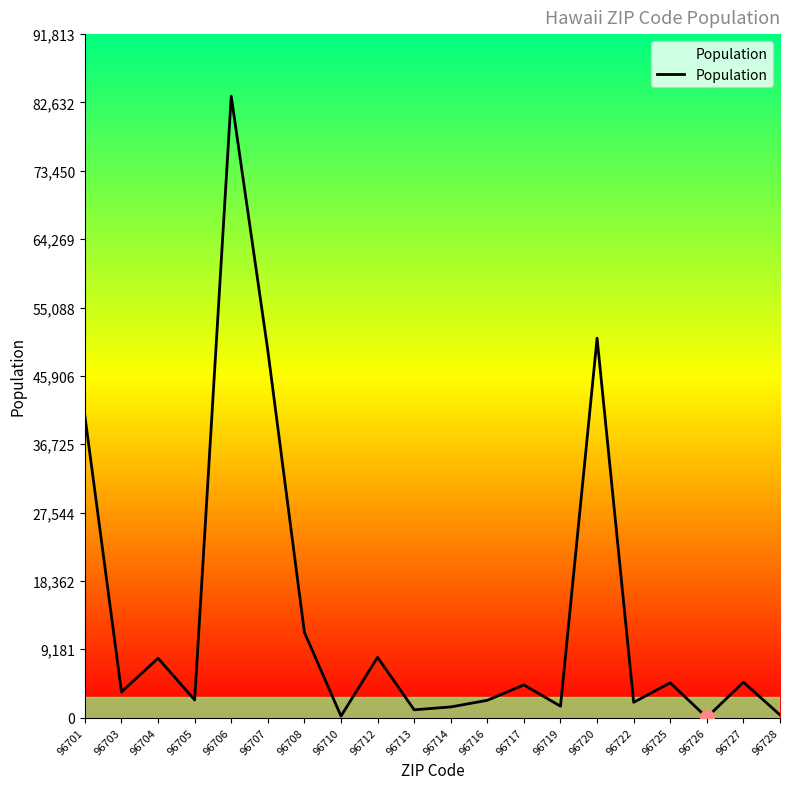

What is the difference between the maximum and minimum values?

83445